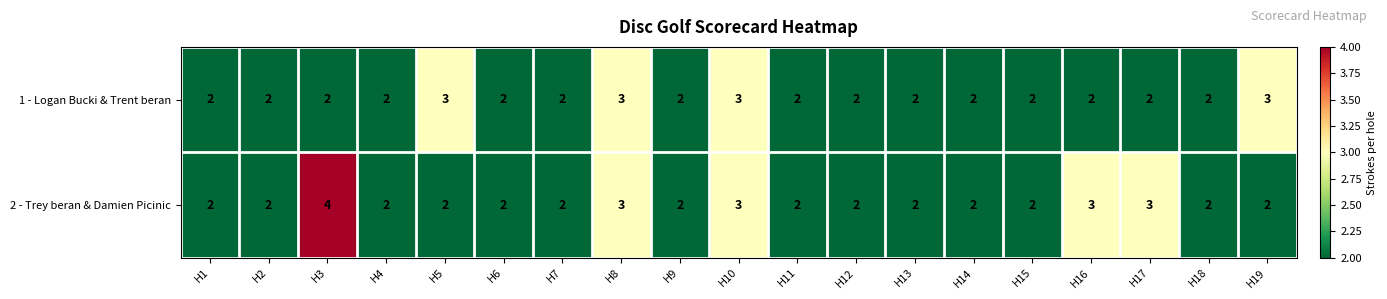

What is the total value across all series at H19?

5